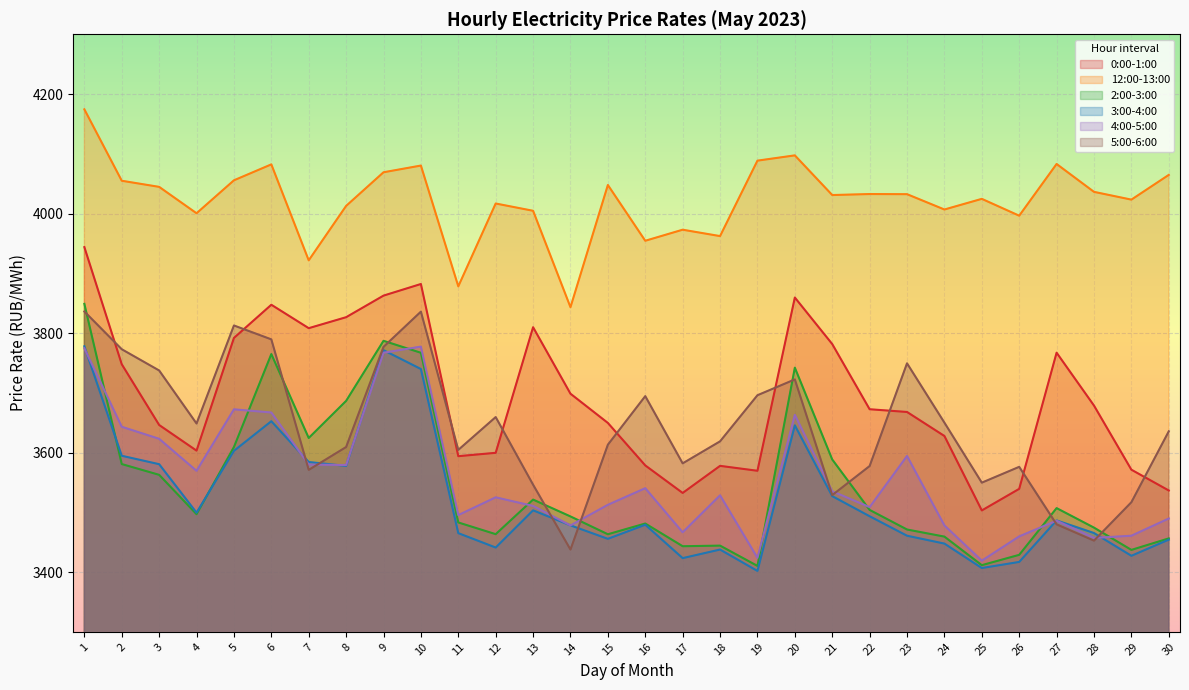

Which label corresponds to the largest value in the chart?

1